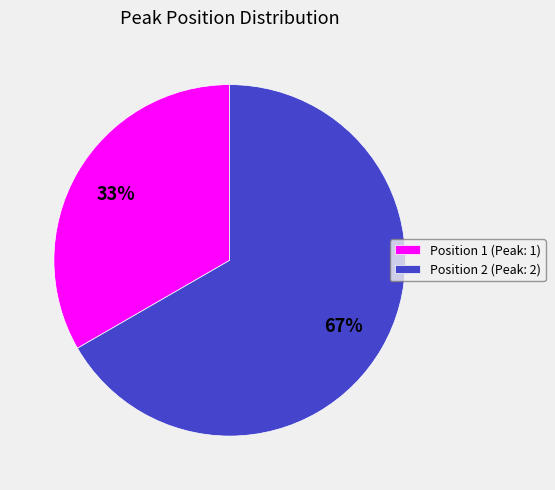

Which slice is the smallest?

Position 1 (Peak: 1)